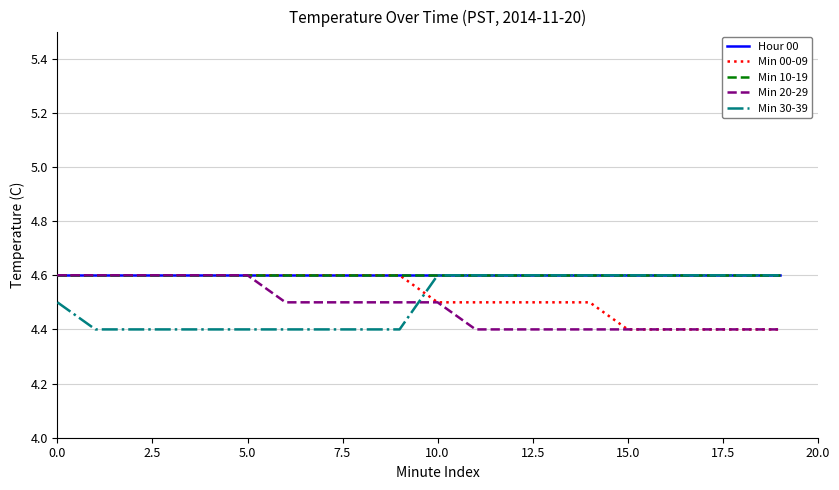

Does the chart display data point markers on the line(s)?

No